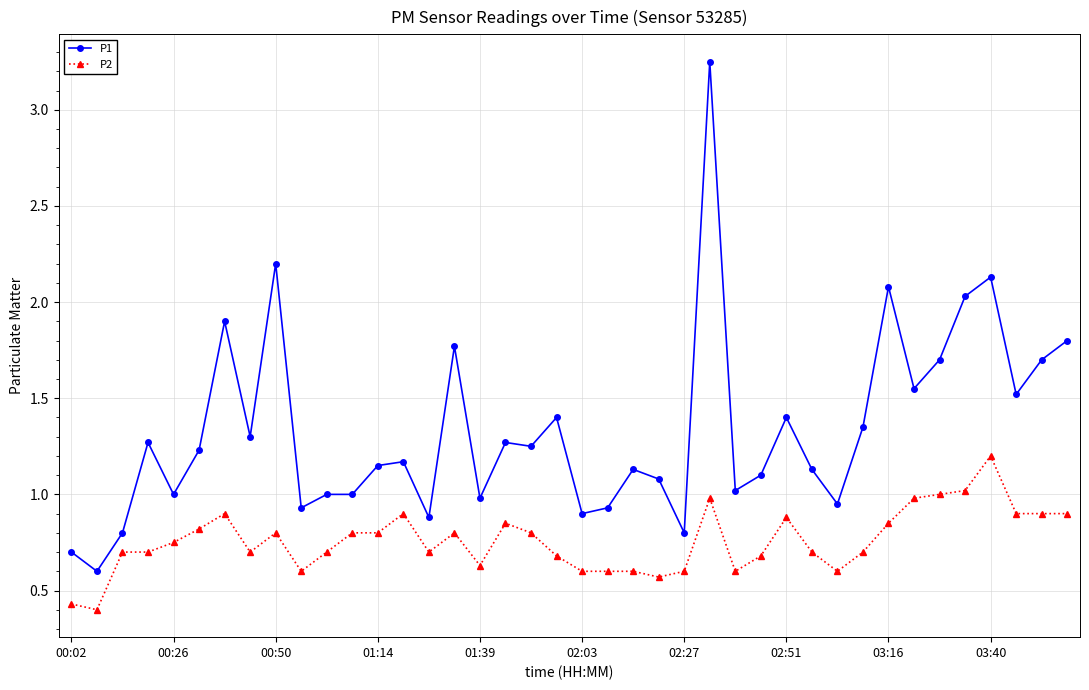

True or false: P1 and P2 intersect in this chart.

False